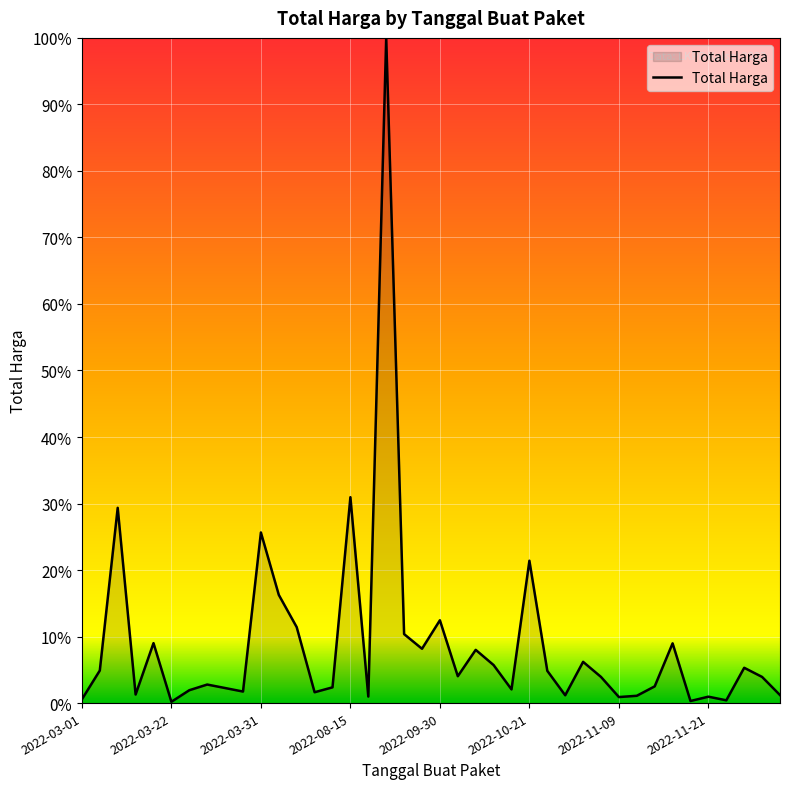

The value at 2022-03-31 is 25.6. True or false?

True